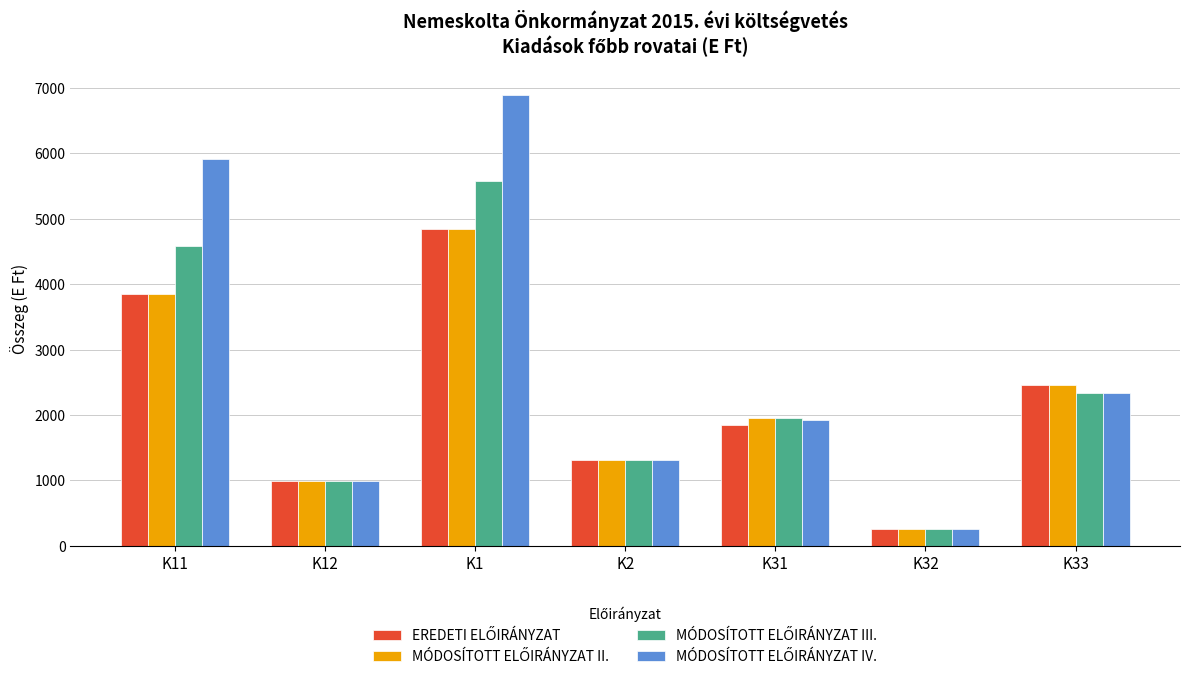

What is the total value across all series at K11?

18203